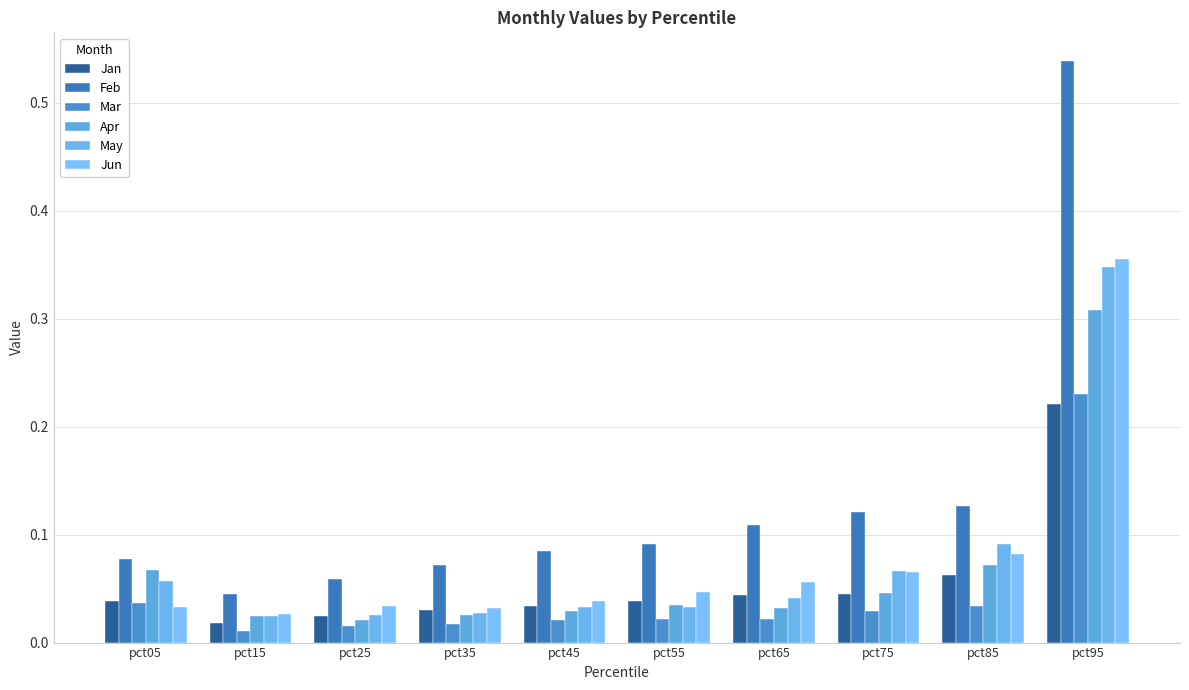

Which category has the highest value in the Feb series?

pct95